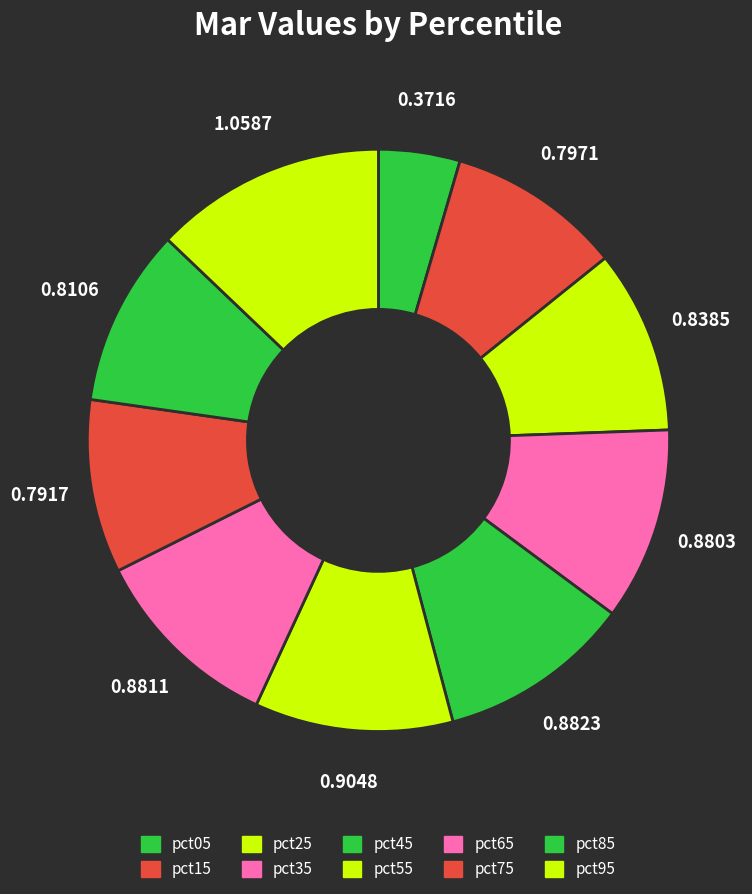

Is it true that pct45 is 1% of the pie?

False